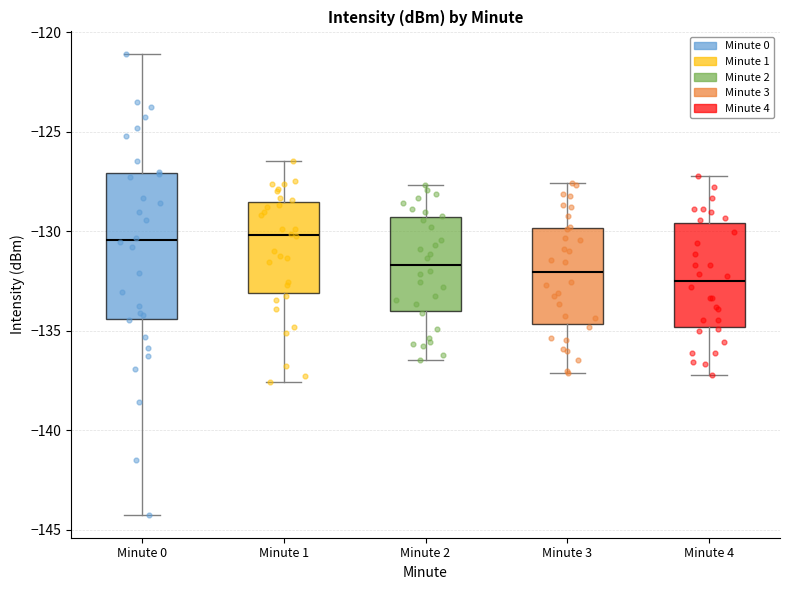

Reading left to right, read every box against the y-axis: the position of its median line, the range the box covers, and the ends of its whiskers. The values are not printed on the chart, so give them approximately, as read against the axis.

Minute 0: median -130.5, box -134.5 to -127.0, whiskers -144.0 to -121.0
Minute 1: median -130.0, box -133.0 to -128.5, whiskers -137.5 to -126.5
Minute 2: median -131.5, box -134.0 to -129.5, whiskers -136.5 to -127.5
Minute 3: median -132.0, box -134.5 to -130.0, whiskers -137.0 to -127.5
Minute 4: median -132.5, box -135.0 to -129.5, whiskers -137.0 to -127.0